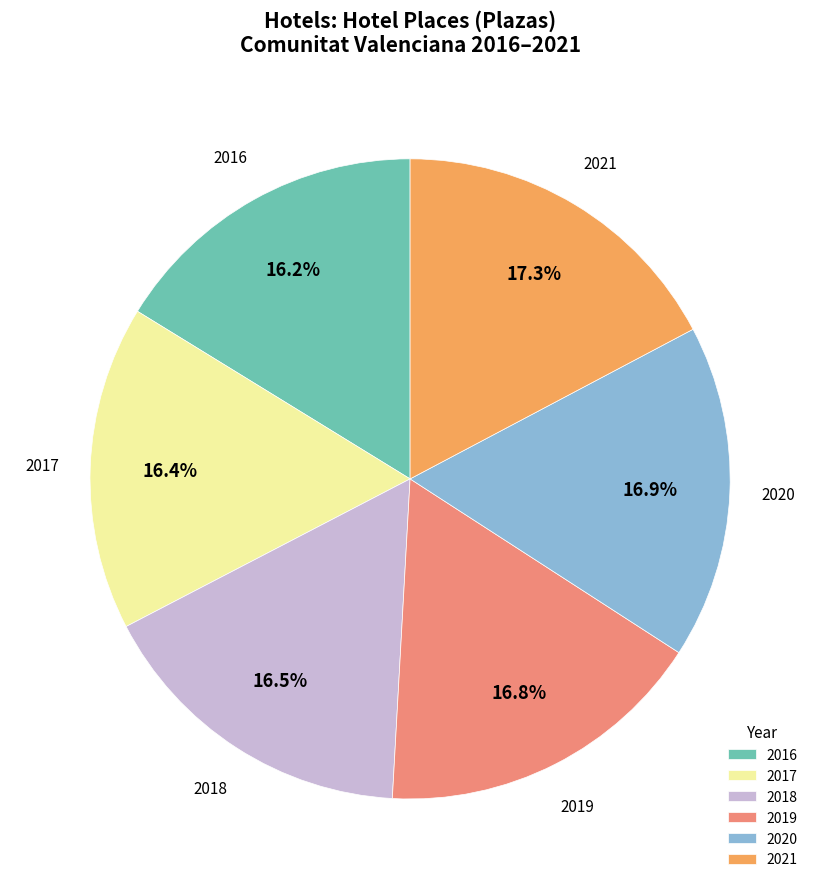

Is there any slice that represents more than half of the pie?

No